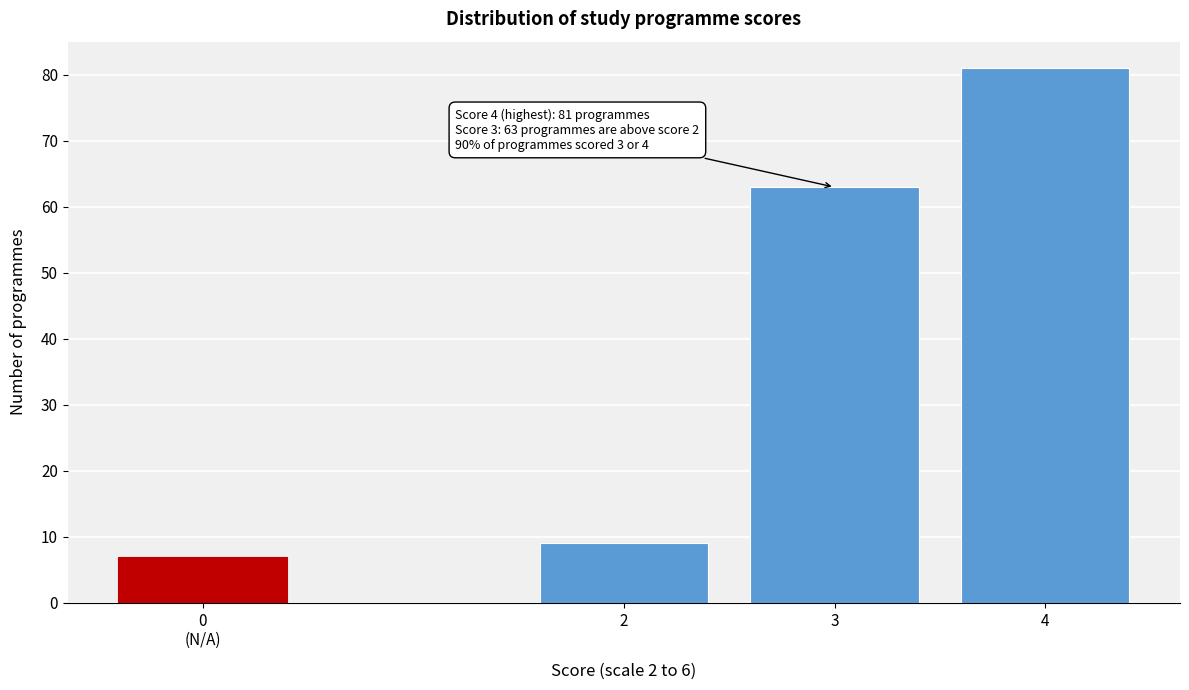

Reading left to right, list all the values displayed in this chart.

7	9	63	81